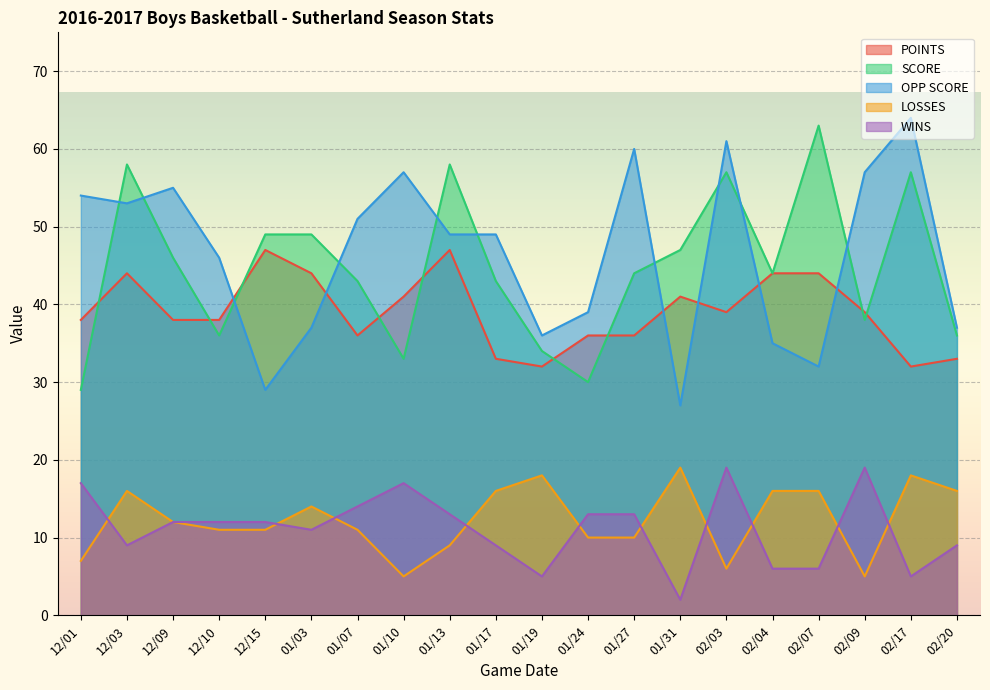

Which series has the largest range (max minus min)?

OPP SCORE